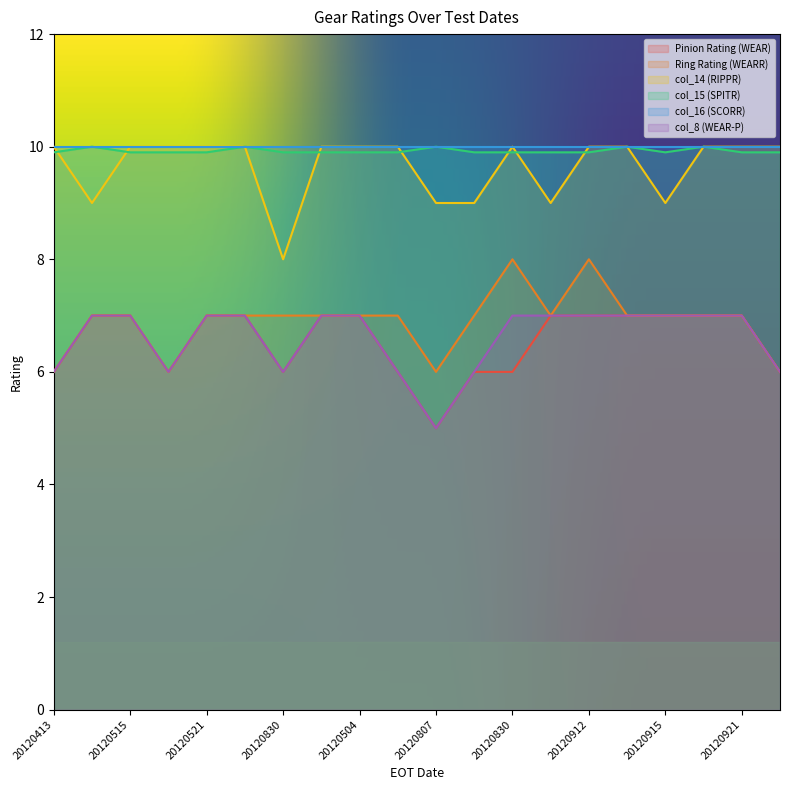

True or false: col_8 (WEAR-P) has a value of 7.0 at 20120521.

True